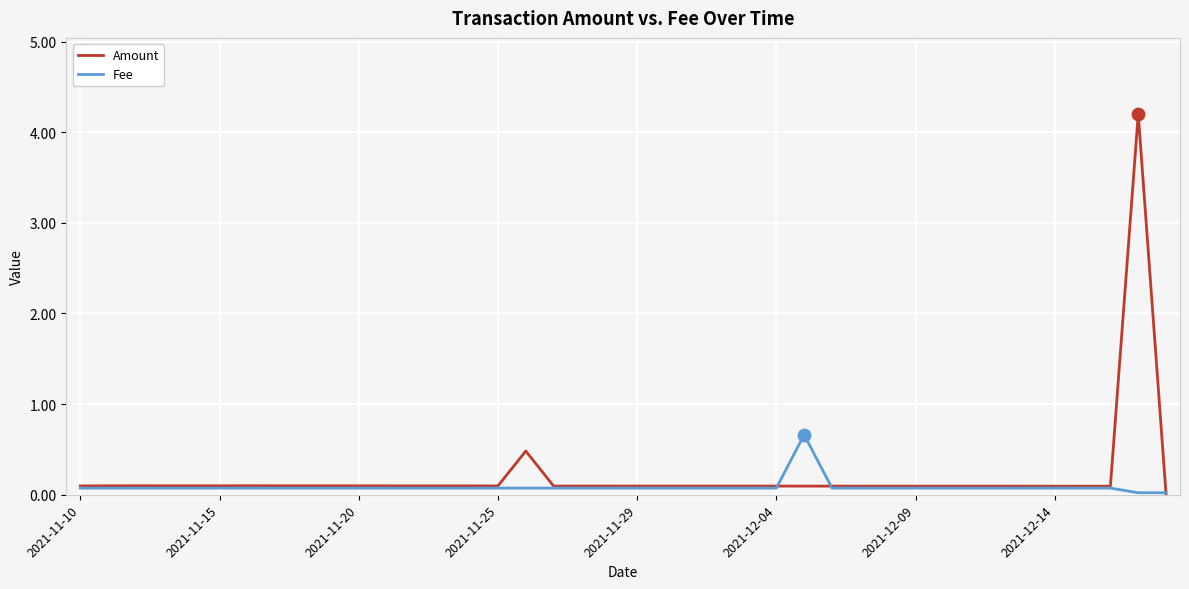

Which series has the widest spread of values?

Amount